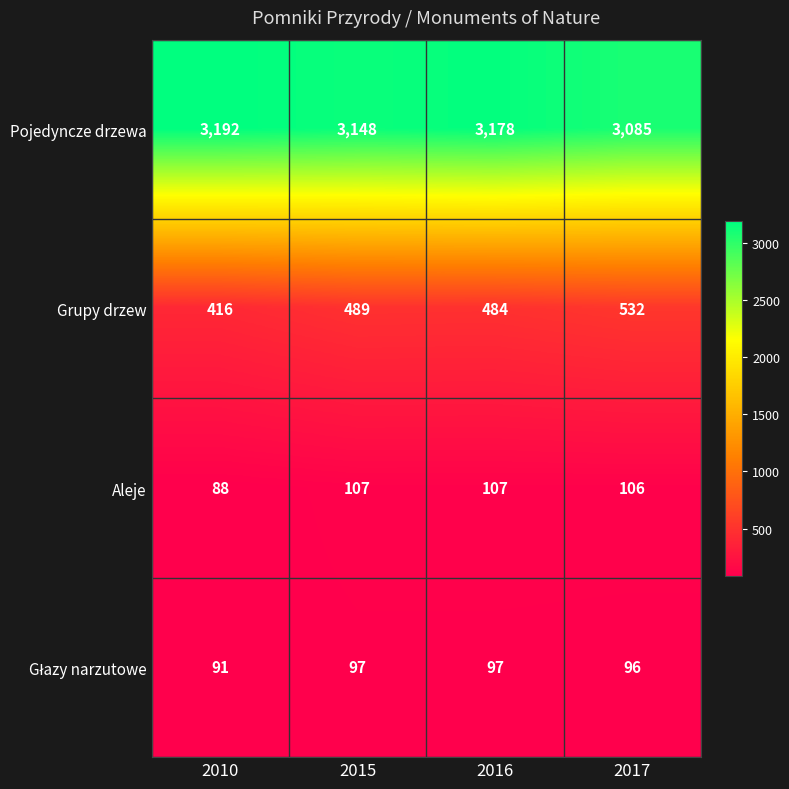

Between 2015 and 2016, which series saw the biggest shift?

Pojedyncze drzewa